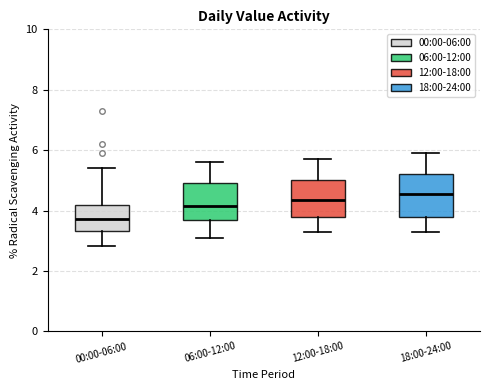

Reading left to right, transcribe this box plot: for each box, give where its median line is, the range the box spans, and where its two whiskers end, as read against the y-axis. The values are not printed on the chart, so give them approximately, as read against the axis.

00:00-06:00: median 3.8, box 3.4 to 4.2, whiskers 2.8 to 5.4
06:00-12:00: median 4.2, box 3.8 to 5.0, whiskers 3.2 to 5.6
12:00-18:00: median 4.4, box 3.8 to 5.0, whiskers 3.4 to 5.8
18:00-24:00: median 4.6, box 3.8 to 5.2, whiskers 3.4 to 6.0